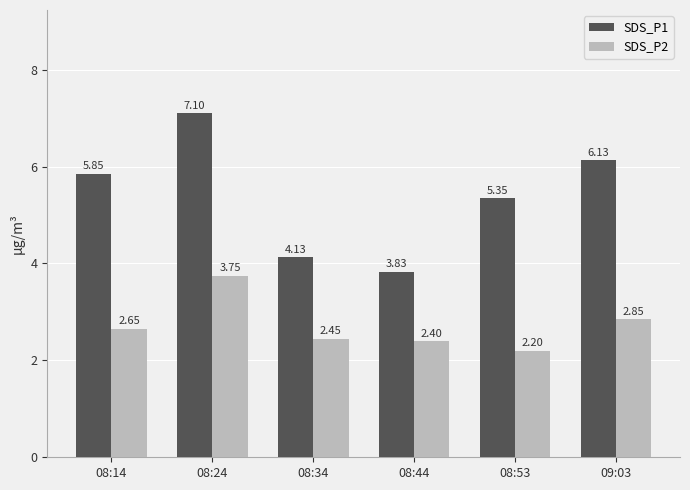

Which series has the widest spread of values?

SDS_P1